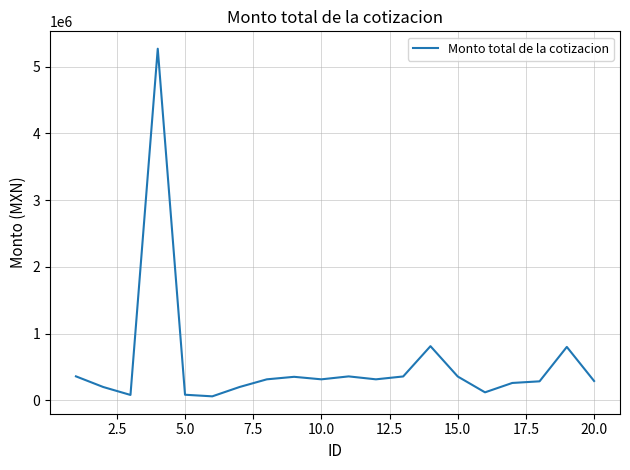

What is the difference between the maximum and minimum values?

5210000.1